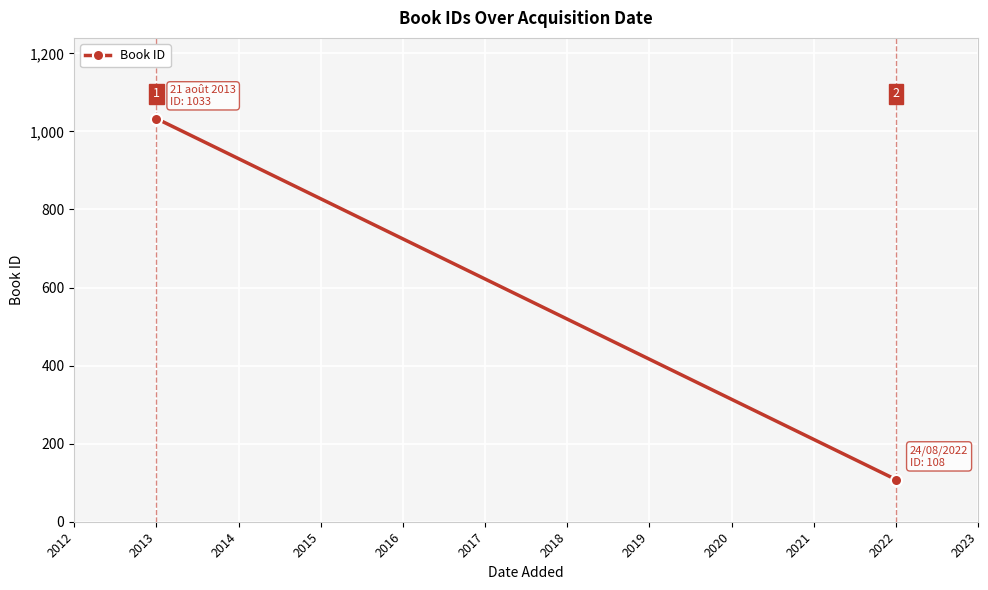

Count the number of data series in this chart.

1